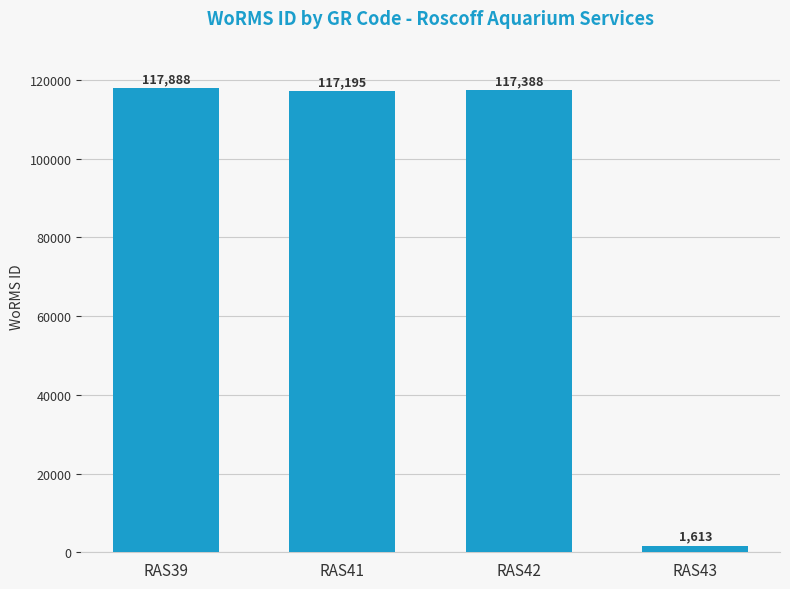

Which category has the lowest value across all series?

RAS43